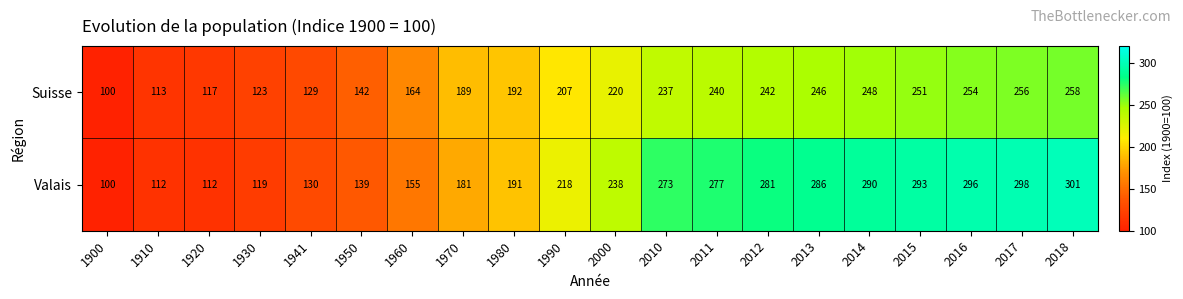

At how many categories does at least one series exceed 173?

13